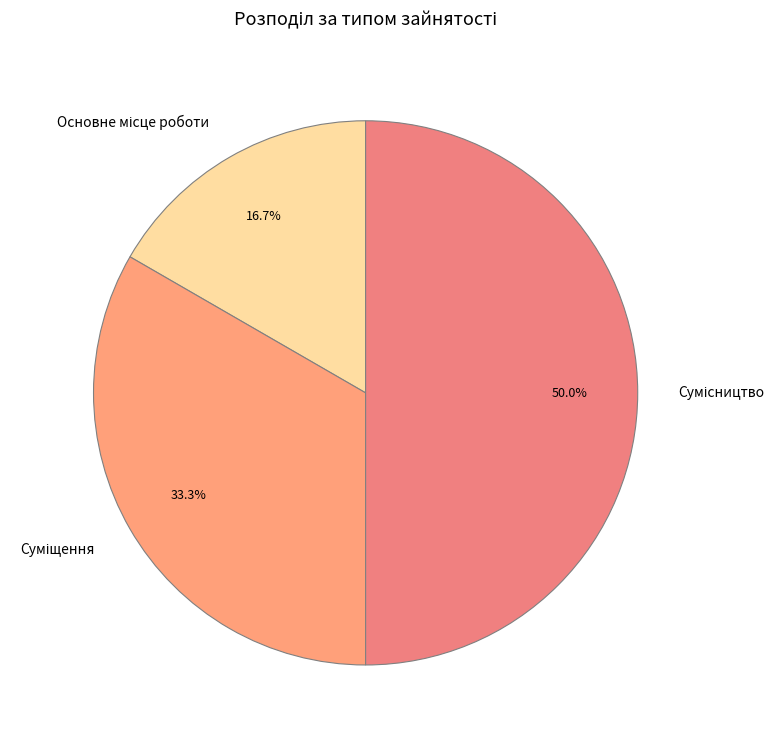

To the nearest percent, what portion does Сумісництво represent?

50%